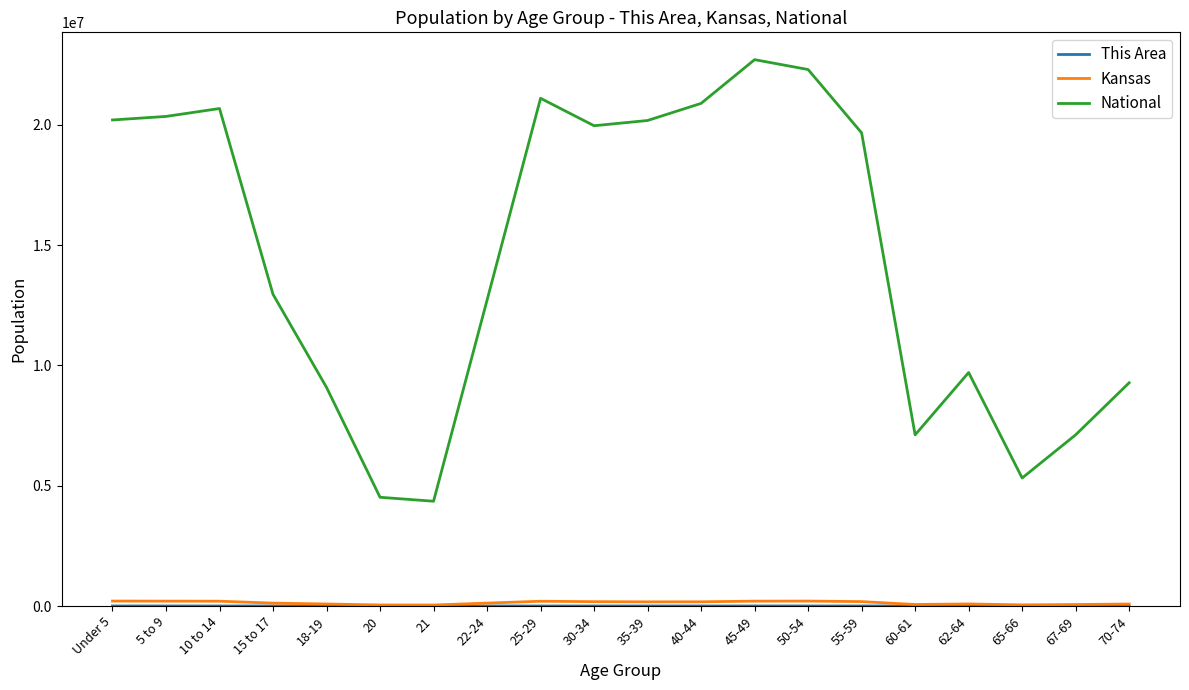

Which series has the largest total across all categories?

National